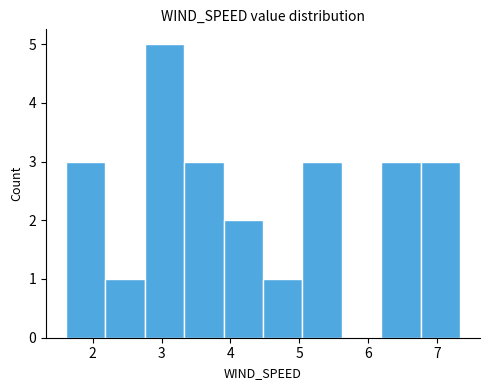

Reading left to right, list every bar in this chart as the range it spans on the x-axis followed by its height. Neither the bar edges nor the heights are printed on the chart, so give them approximately, as read against the axes.

1.6 to 2.2: 3
2.2 to 2.8: 1
2.8 to 3.3: 5
3.3 to 3.9: 3
3.9 to 4.5: 2
4.5 to 5.0: 1
5.0 to 5.6: 3
5.6 to 6.2: 0
6.2 to 6.8: 3
6.8 to 7.3: 3